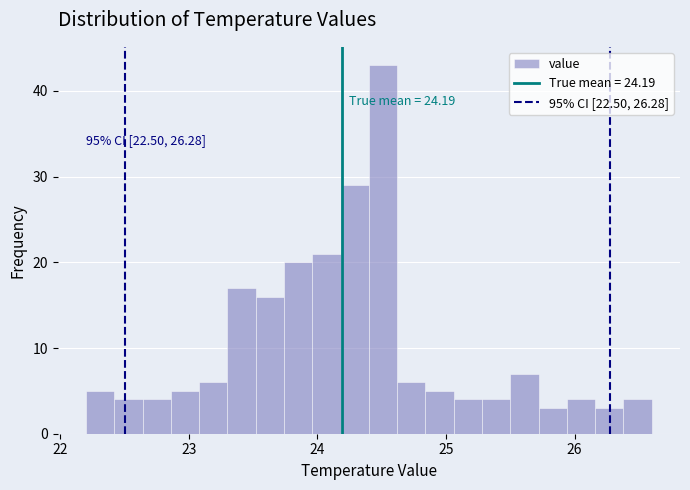

Read against the x-axis, roughly where is the centre of the tallest bar?

24.5